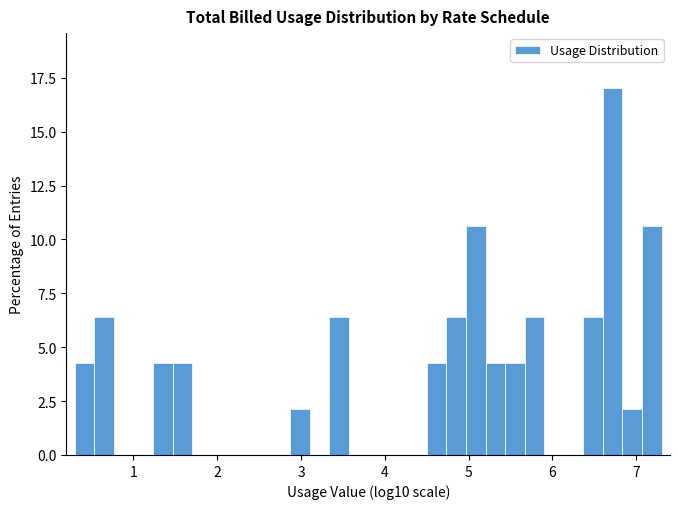

Around what value on the x-axis is the tallest bar? Give the approximate position of its centre, as read against the axis.

6.7